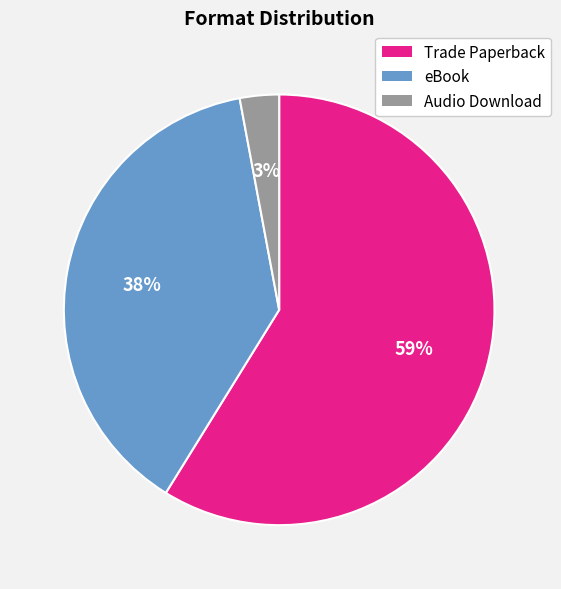

What percentage is the eBook slice, to the nearest percent?

38%